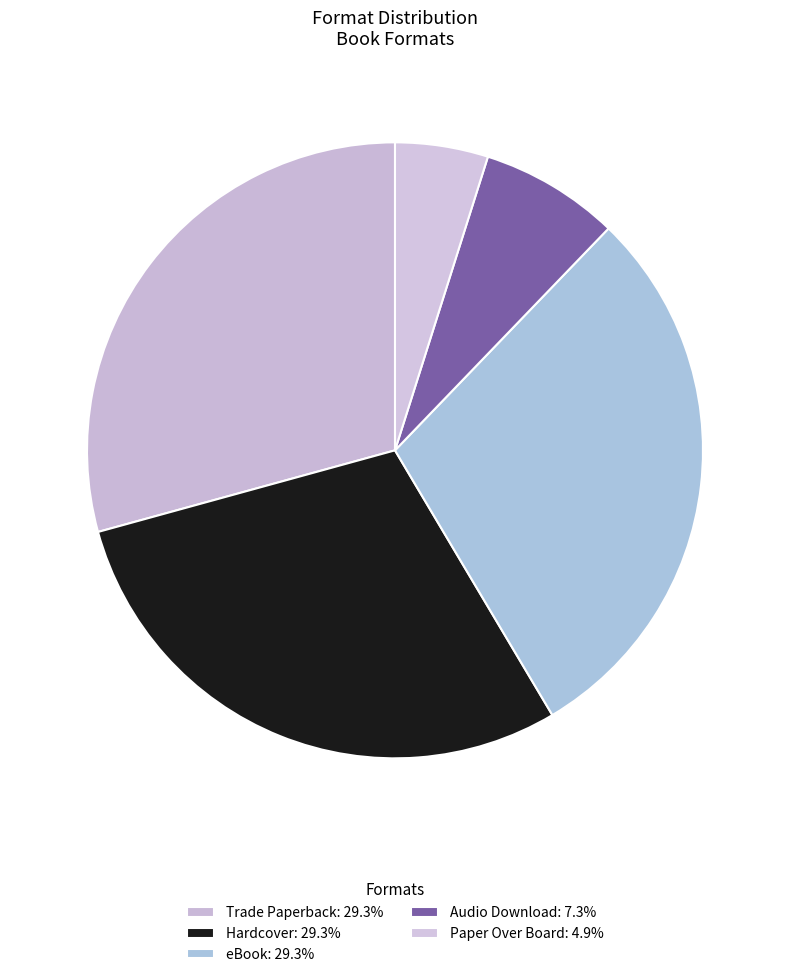

True or false: Hardcover accounts for 29% of the total.

True